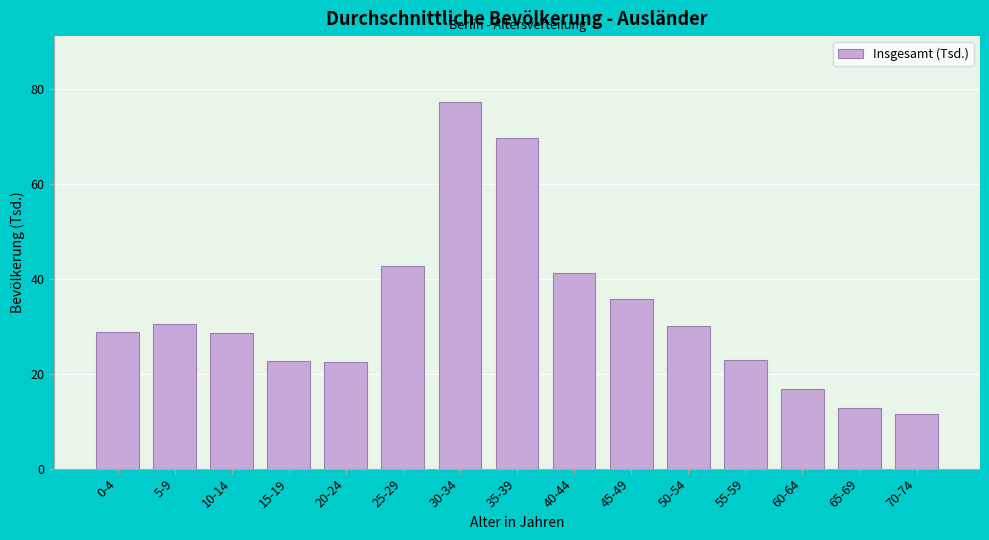

What is the difference between the maximum and second lowest values?

64.5